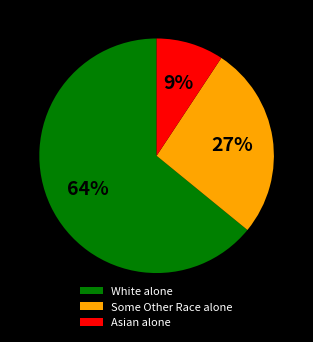

Do Some Other Race alone and White alone together represent more than half of the pie?

Yes